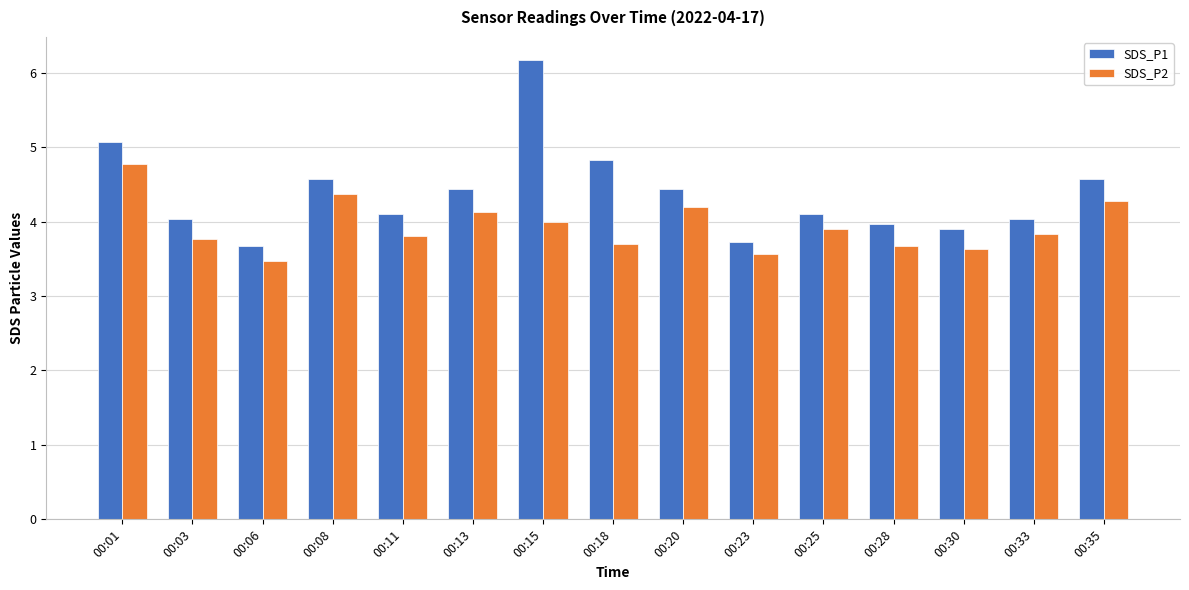

List the series in order of their peak value, lowest first.

SDS_P2, SDS_P1